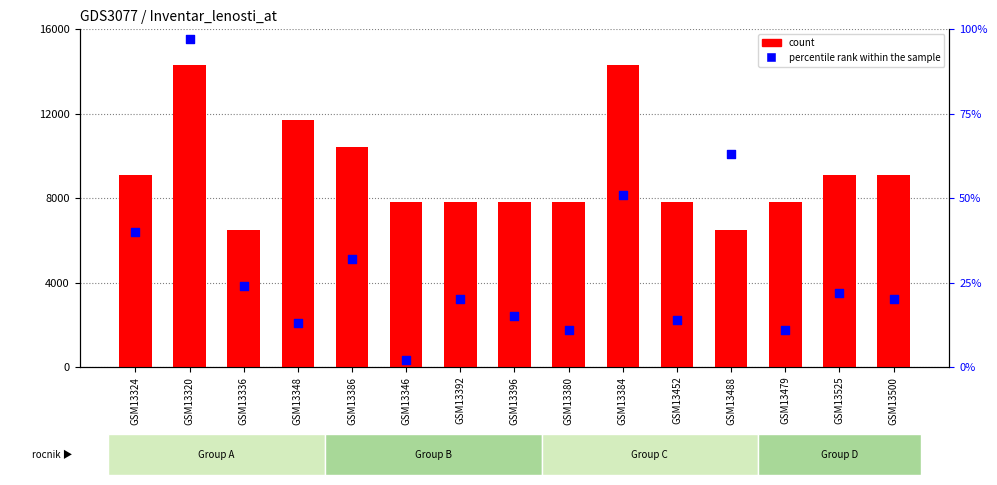

Which series has the widest spread of Y values?

count